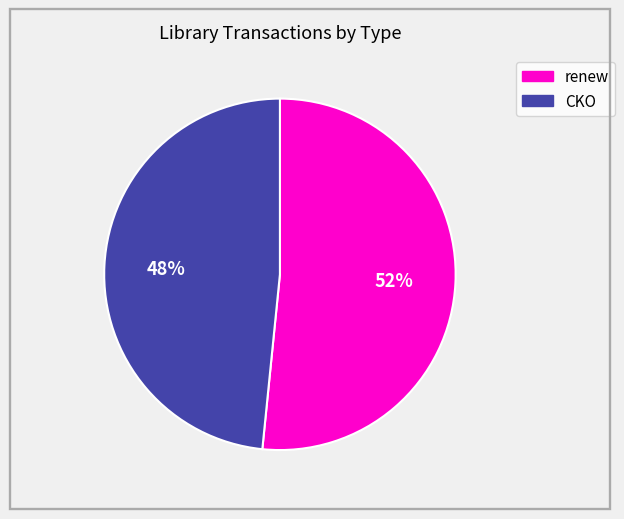

Is the sum of CKO and renew greater than half?

Yes